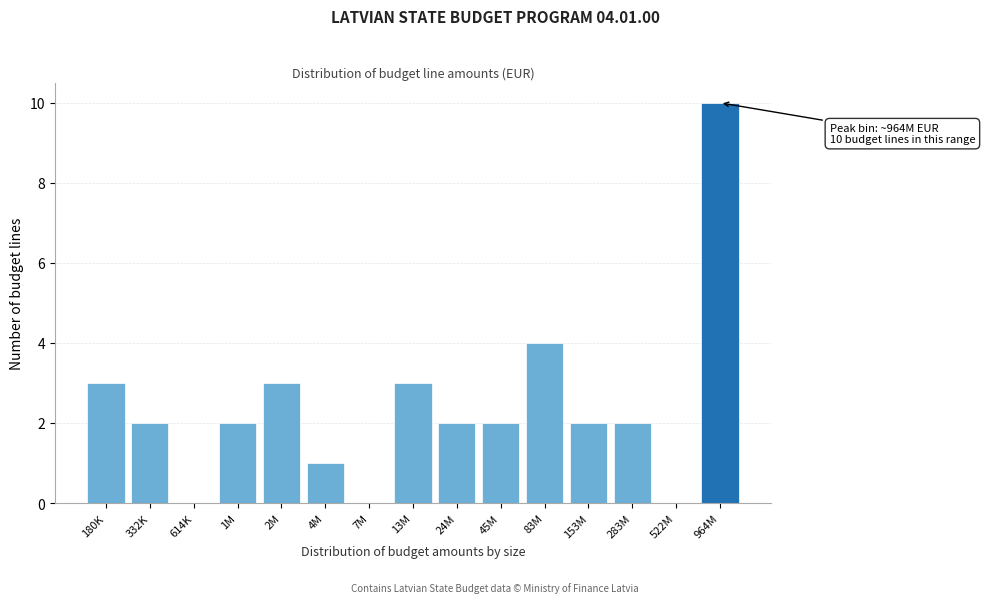

Reading left to right, transcribe all the data shown in this chart.

180K=3	332K=2	614K=0	1M=2	2M=3	4M=1	7M=0	13M=3	24M=2	45M=2	83M=4	153M=2	283M=2	522M=0	964M=10